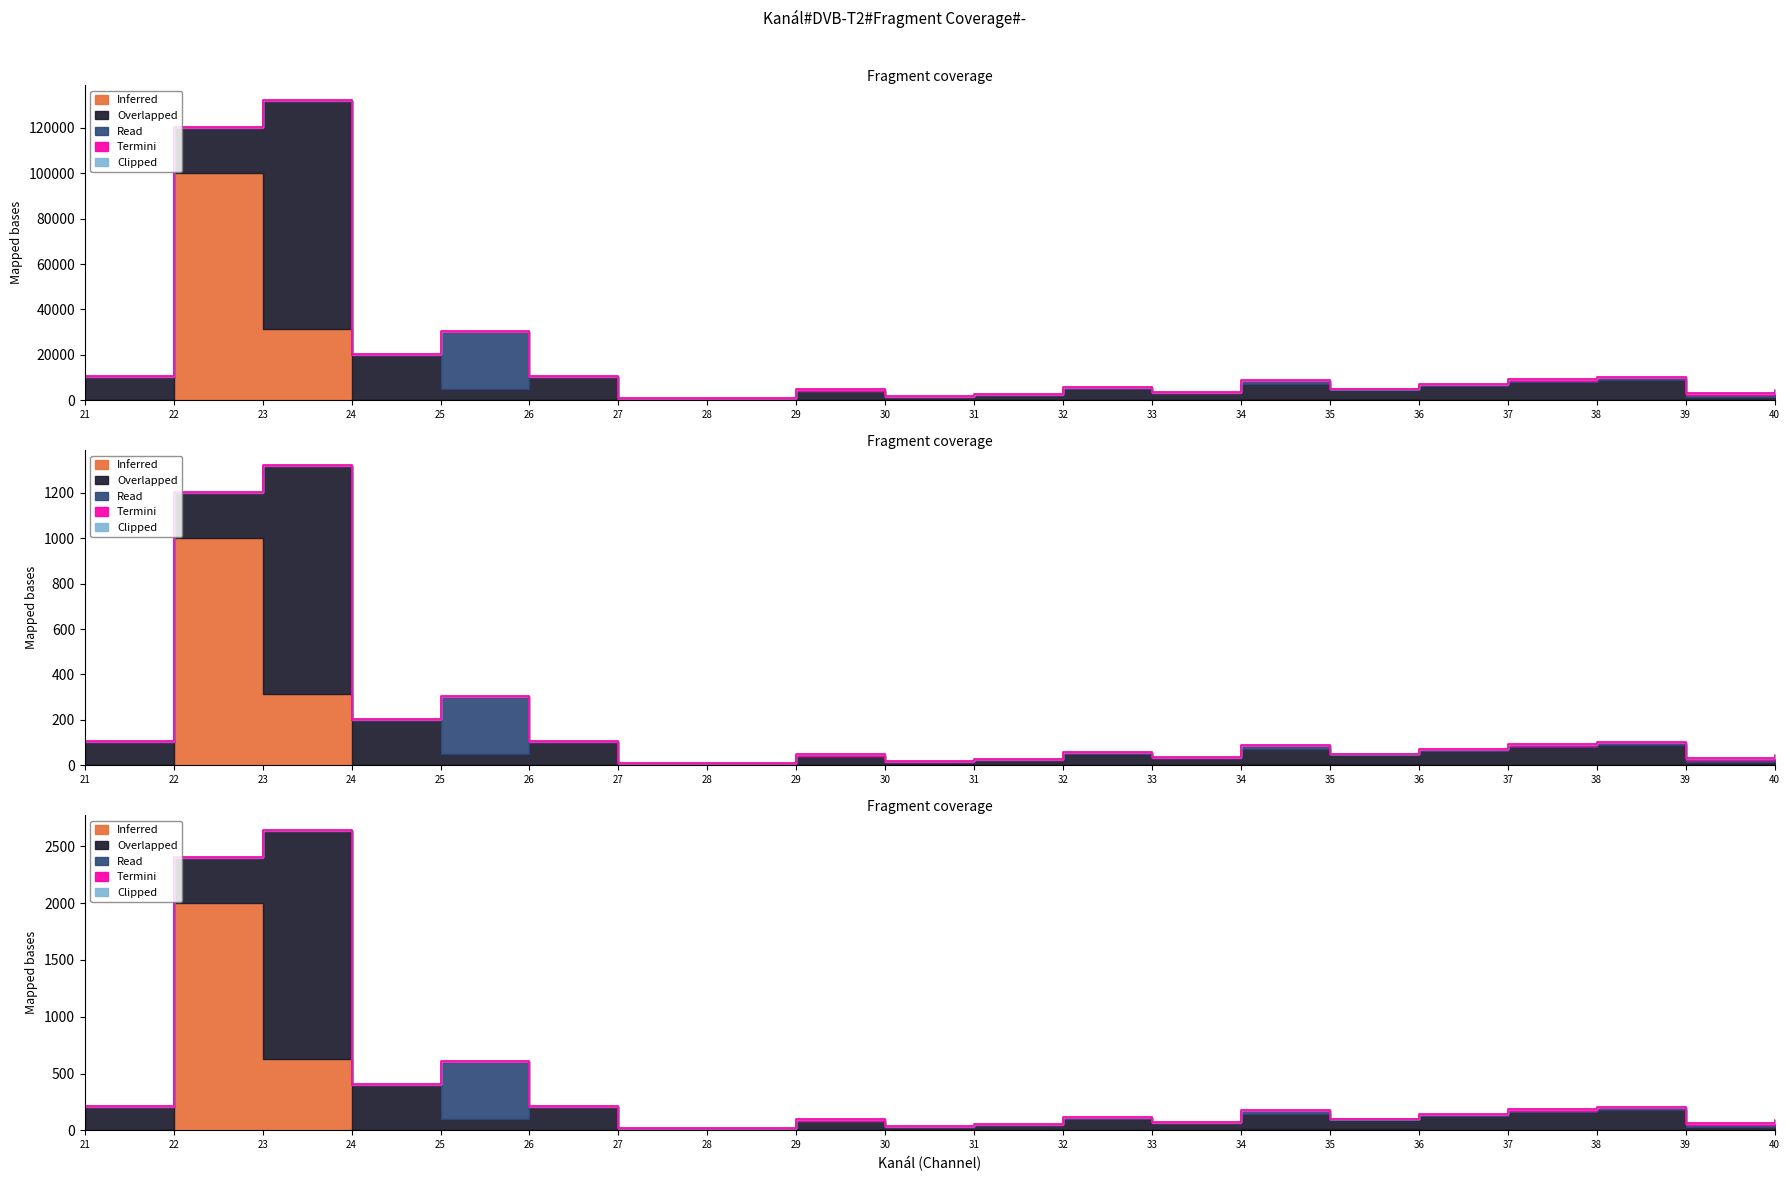

Which series changed the most between 27 and 37?

Overlapped